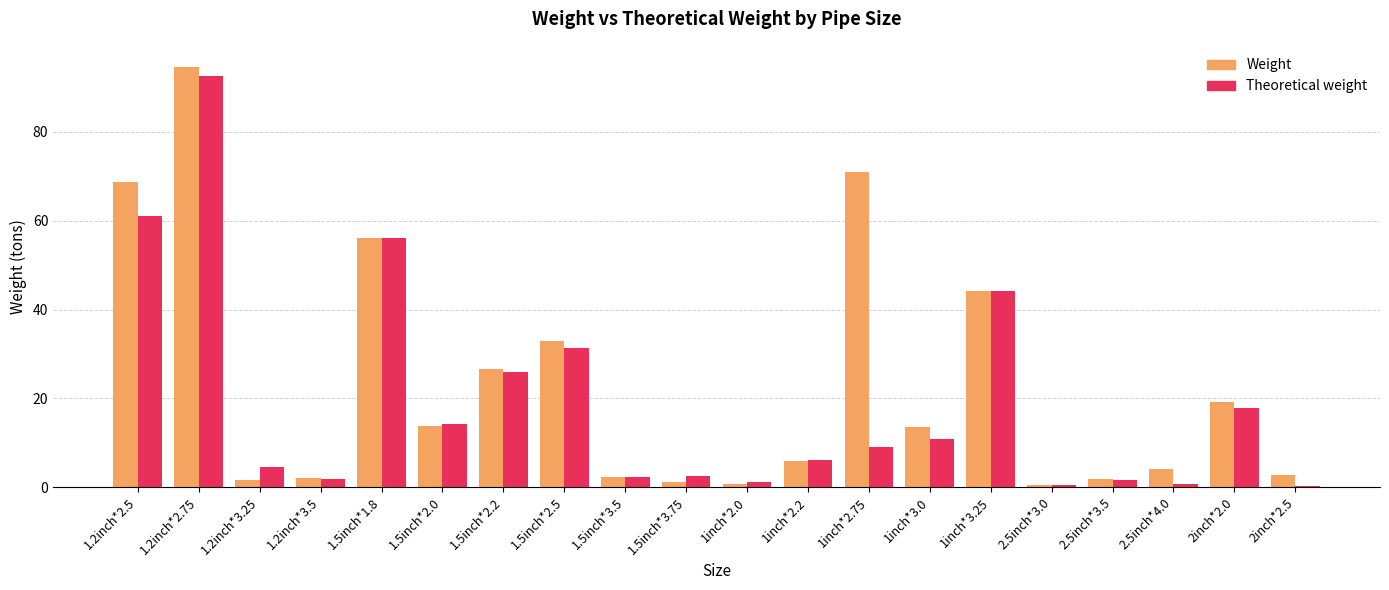

What is the minimum value shown in the chart?

0.3